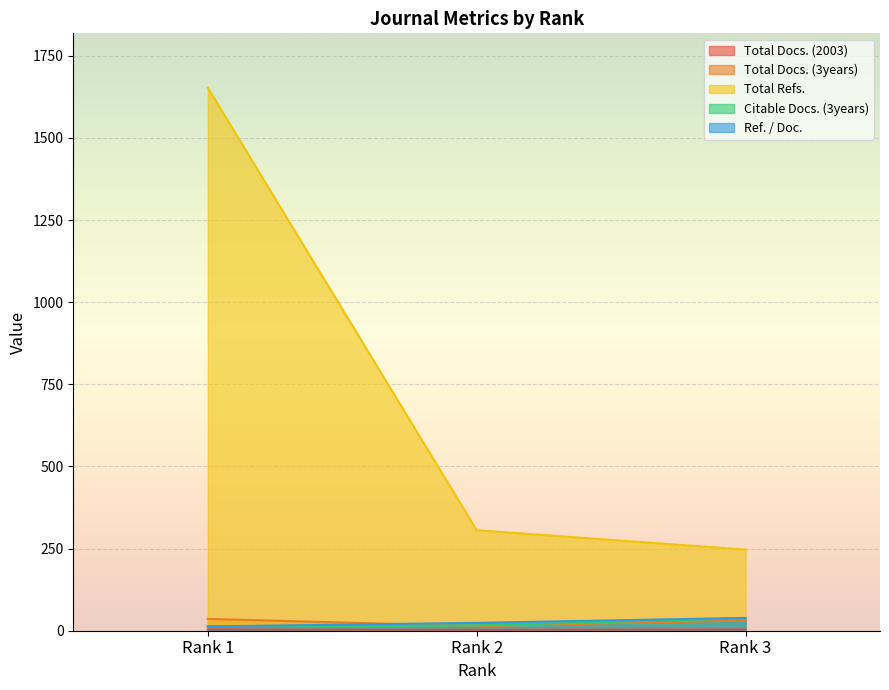

True or false: Total Docs. (3years) has a value of 14 at Rank 2.

True